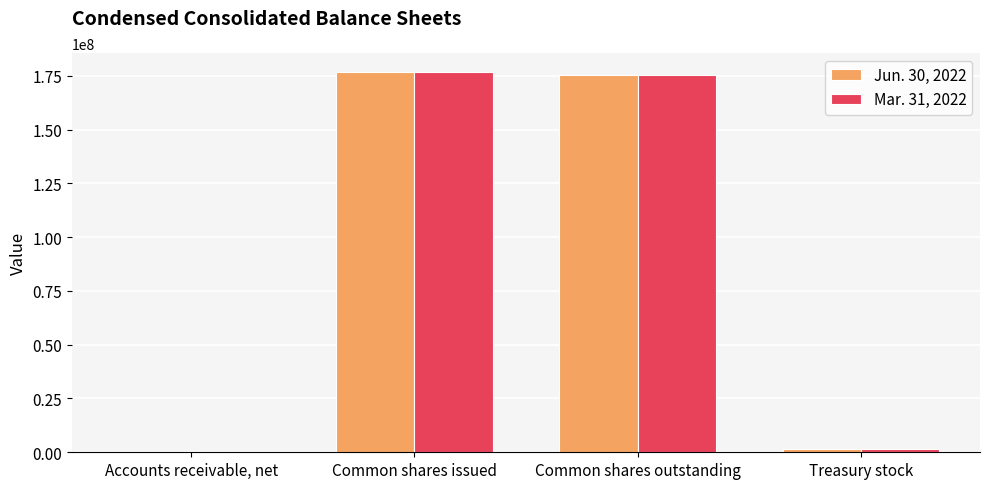

Reading left to right, extract all data points from this chart.

Jun. 30, 2022: Accounts receivable, net=2605	Common shares issued=176737459	Common shares outstanding=175421308	Treasury stock=1315851
Mar. 31, 2022: Accounts receivable, net=2921	Common shares issued=176629435	Common shares outstanding=175313584	Treasury stock=1315851